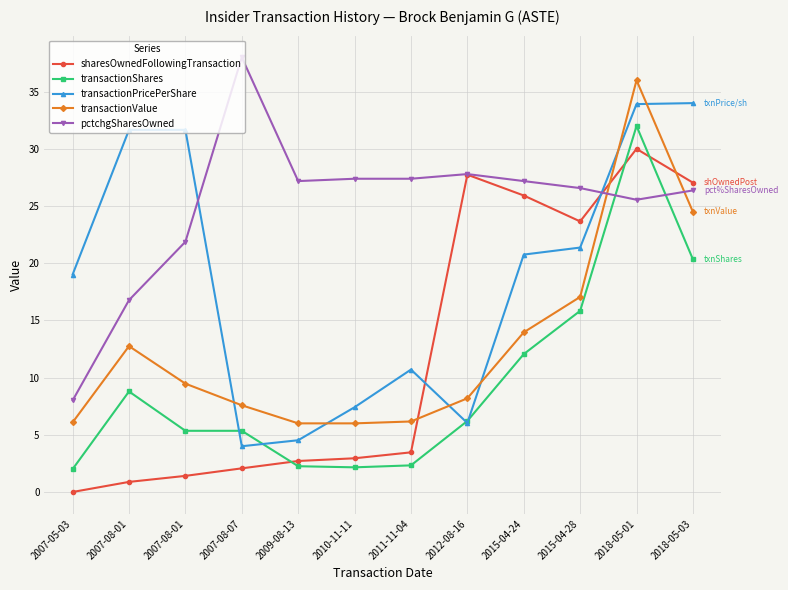

At which label is transactionValue closest to 21?

2018-05-03